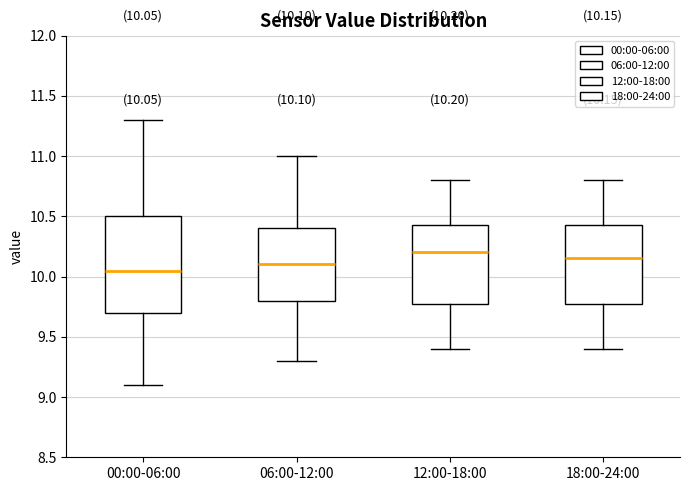

Comparing the boxes themselves (not the whiskers), which one is the tallest?

00:00-06:00